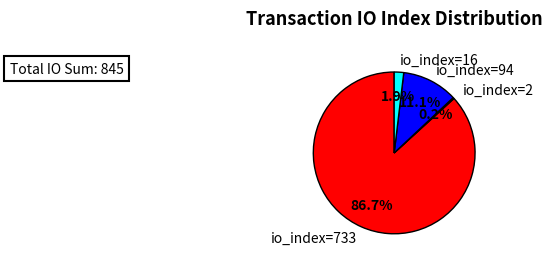

How many slices are in this pie chart?

4